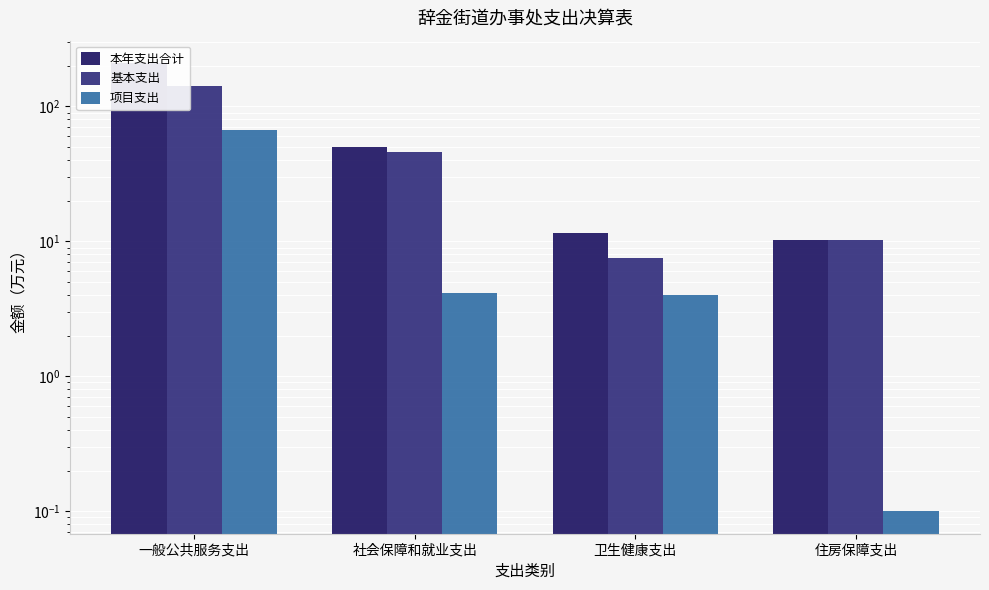

The 项目支出 series shows 67.0 at 一般公共服务支出. True or false?

True